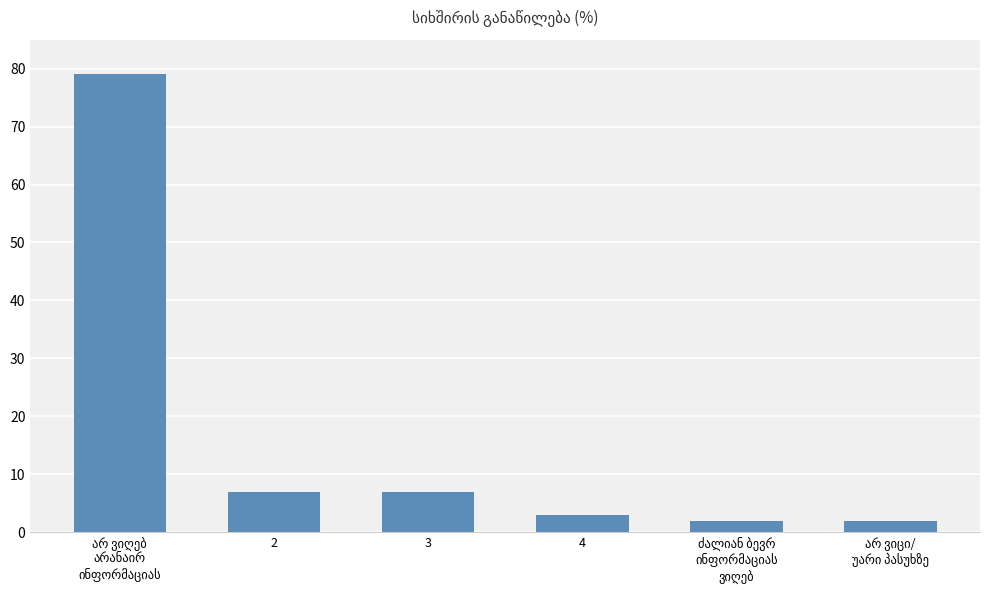

What is the greatest value displayed?

79